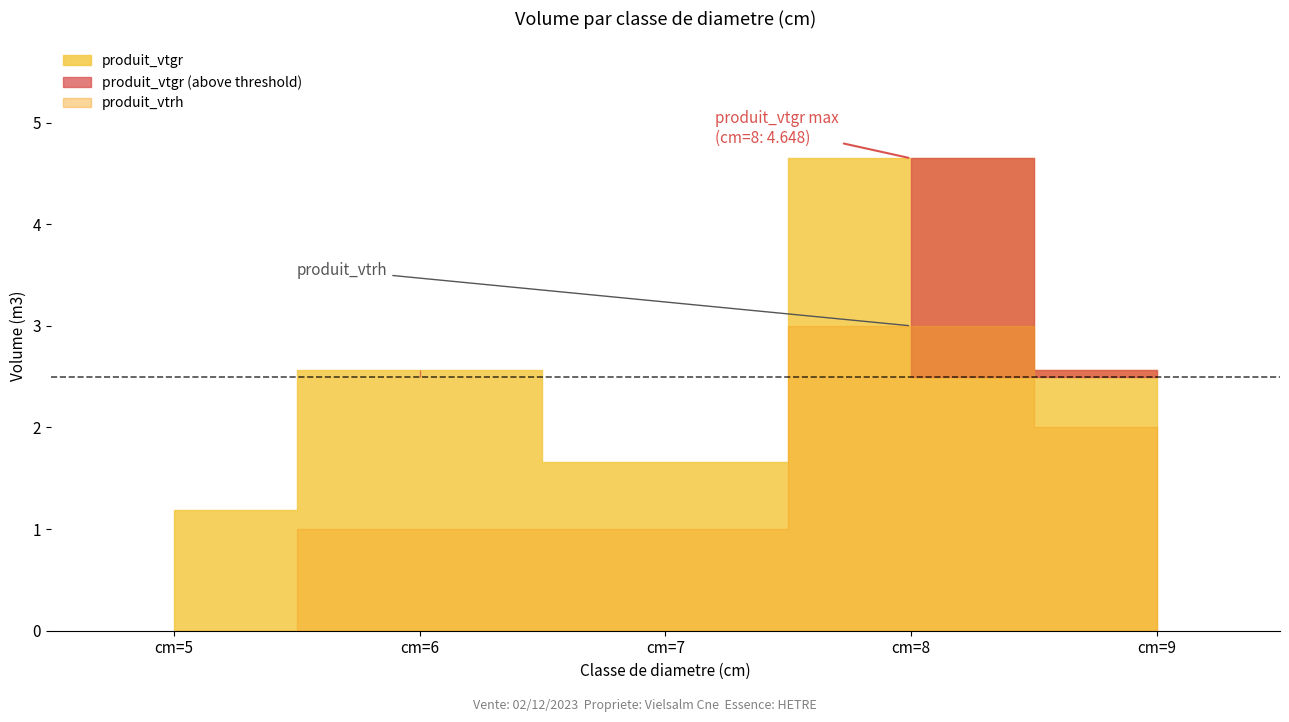

The value of produit_vtgr at cm=8 is 7.7. True or false?

False